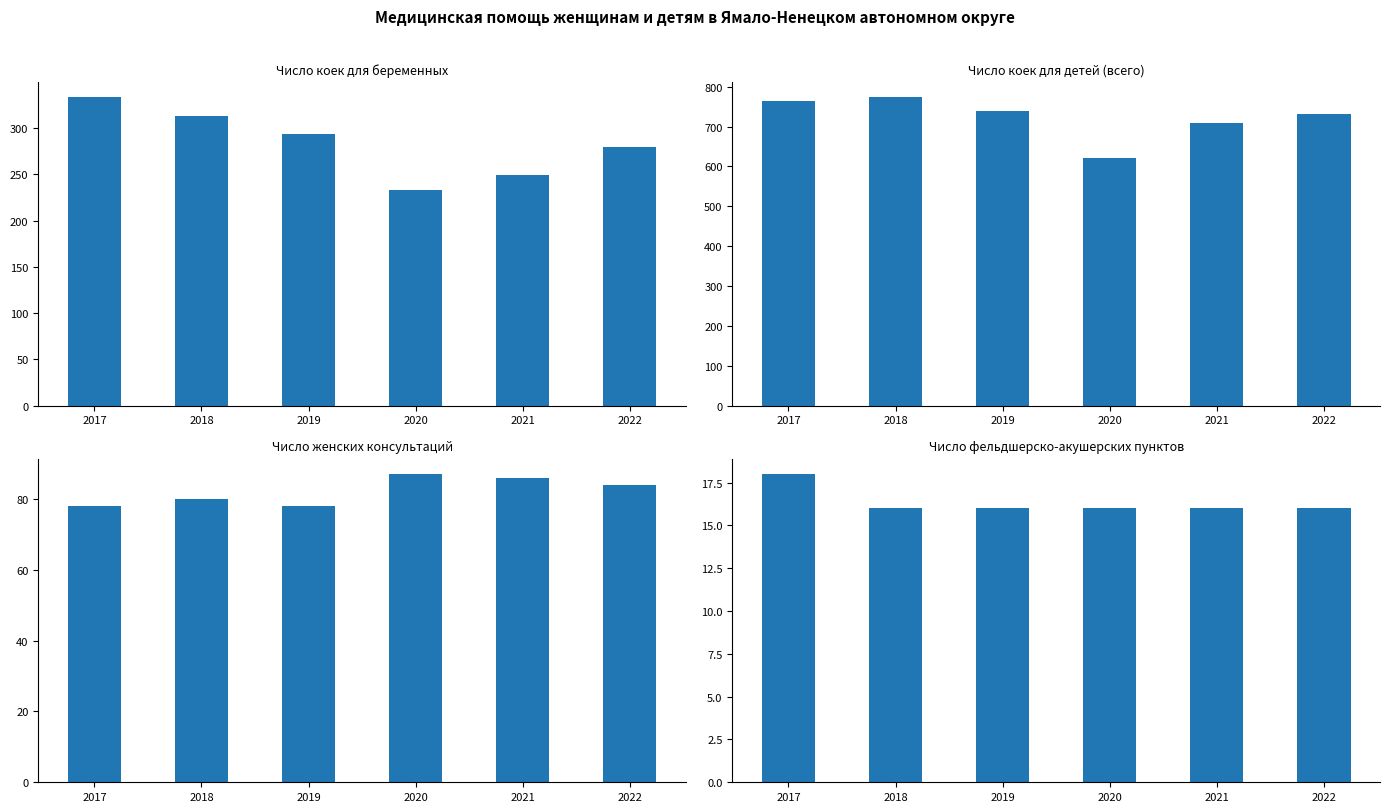

How many Число женских консультаций values are between 78 and 86?

5